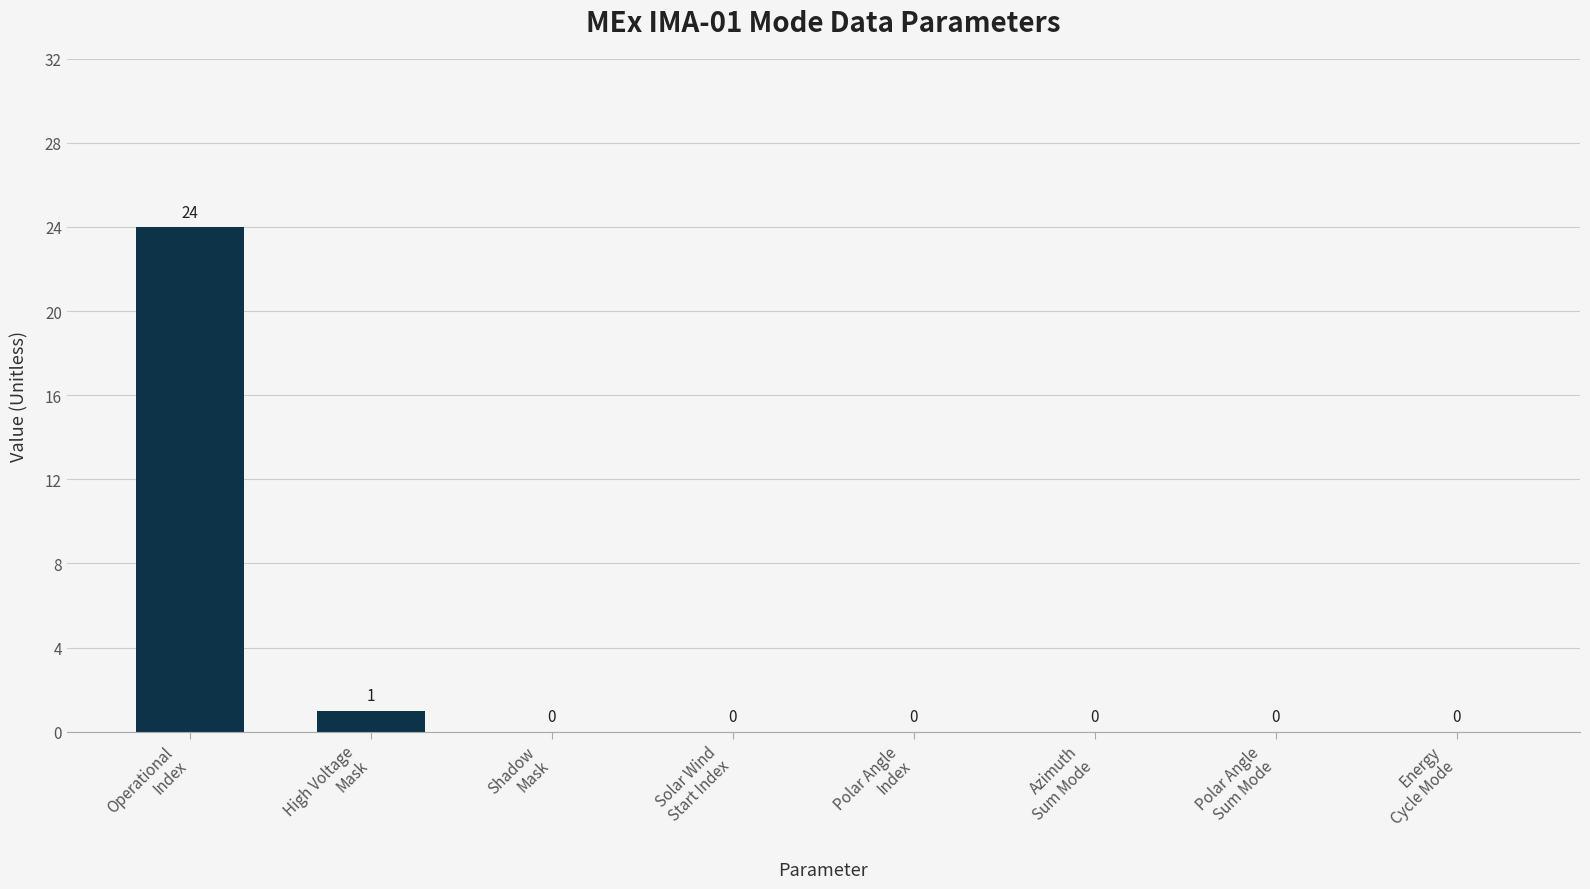

What is the maximum value shown in the chart?

24